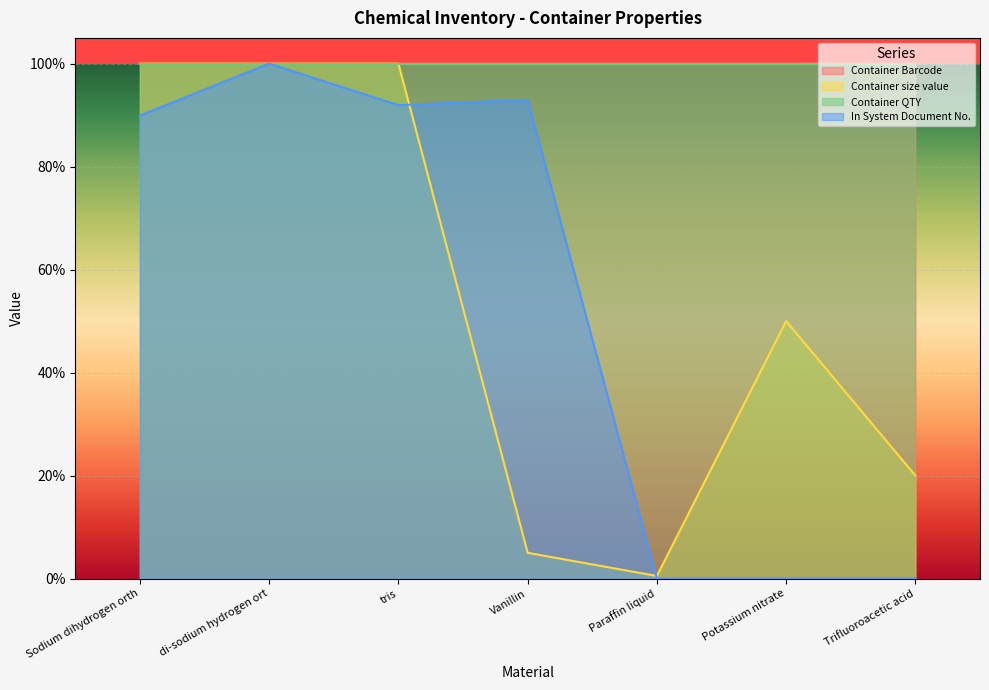

Is the value of Container Barcode at Trifluoroacetic acid greater than the value of In System Document No. at Potassium nitrate?

Yes